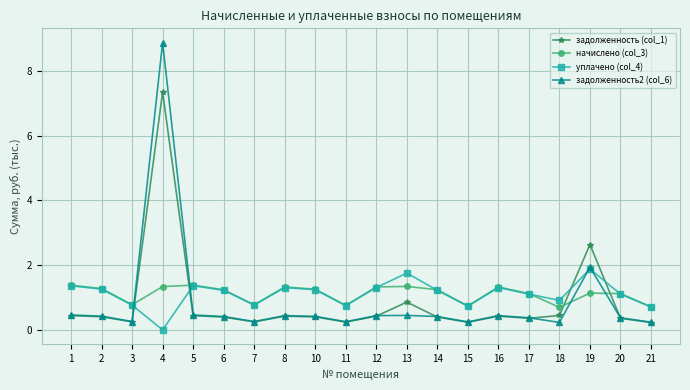

How many interior local valleys does the начислено (col_3) series have?

5